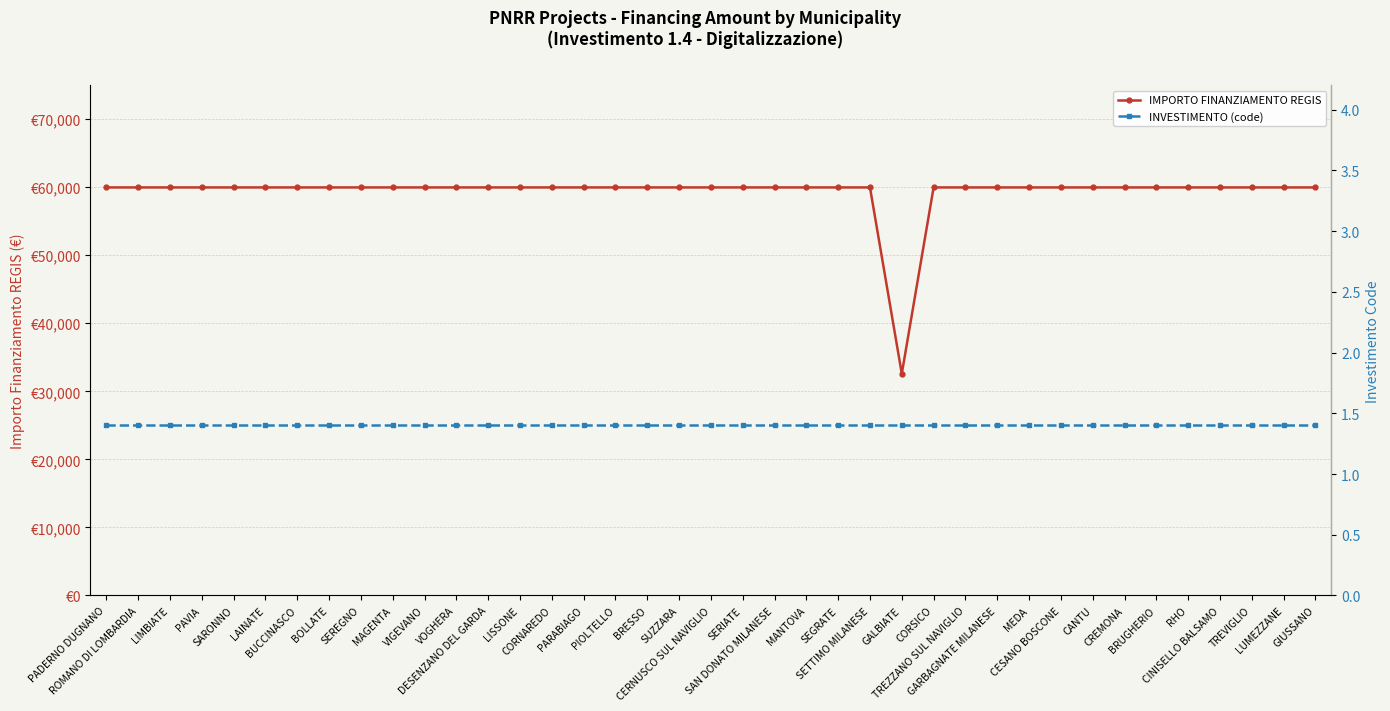

What is the value of the INVESTIMENTO (code) point at the 28th from the left?

1.4